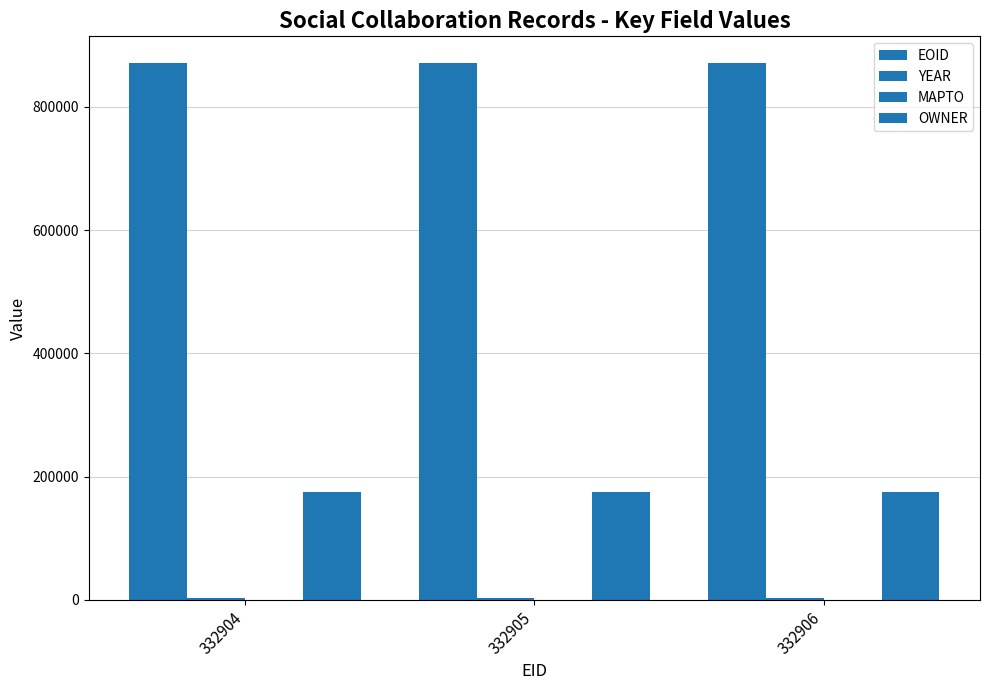

Which series has the largest range (max minus min)?

EOID